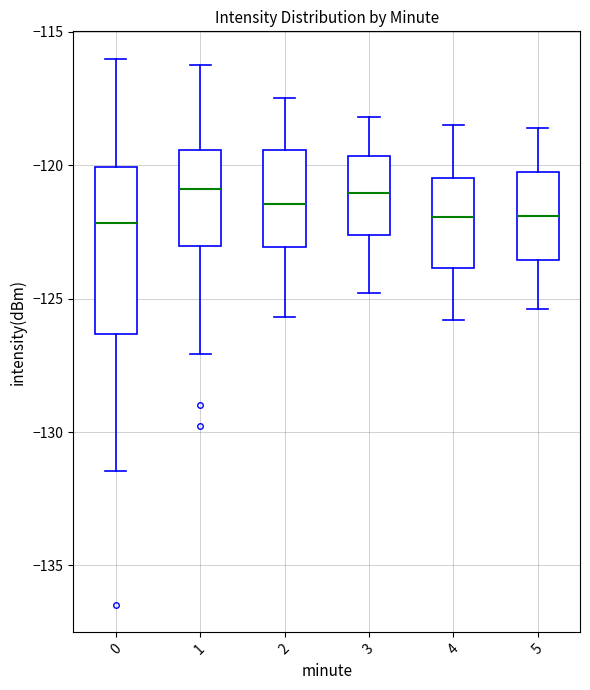

Reading left to right, transcribe this box plot: for each box, give where its median line is, the range the box spans, and where its two whiskers end, as read against the y-axis. The values are not printed on the chart, so give them approximately, as read against the axis.

0: median -122.0, box -126.5 to -120.0, whiskers -131.5 to -116.0
1: median -121.0, box -123.0 to -119.5, whiskers -127.0 to -116.5
2: median -121.5, box -123.0 to -119.5, whiskers -125.5 to -117.5
3: median -121.0, box -122.5 to -119.5, whiskers -125.0 to -118.0
4: median -122.0, box -124.0 to -120.5, whiskers -126.0 to -118.5
5: median -122.0, box -123.5 to -120.5, whiskers -125.5 to -118.5